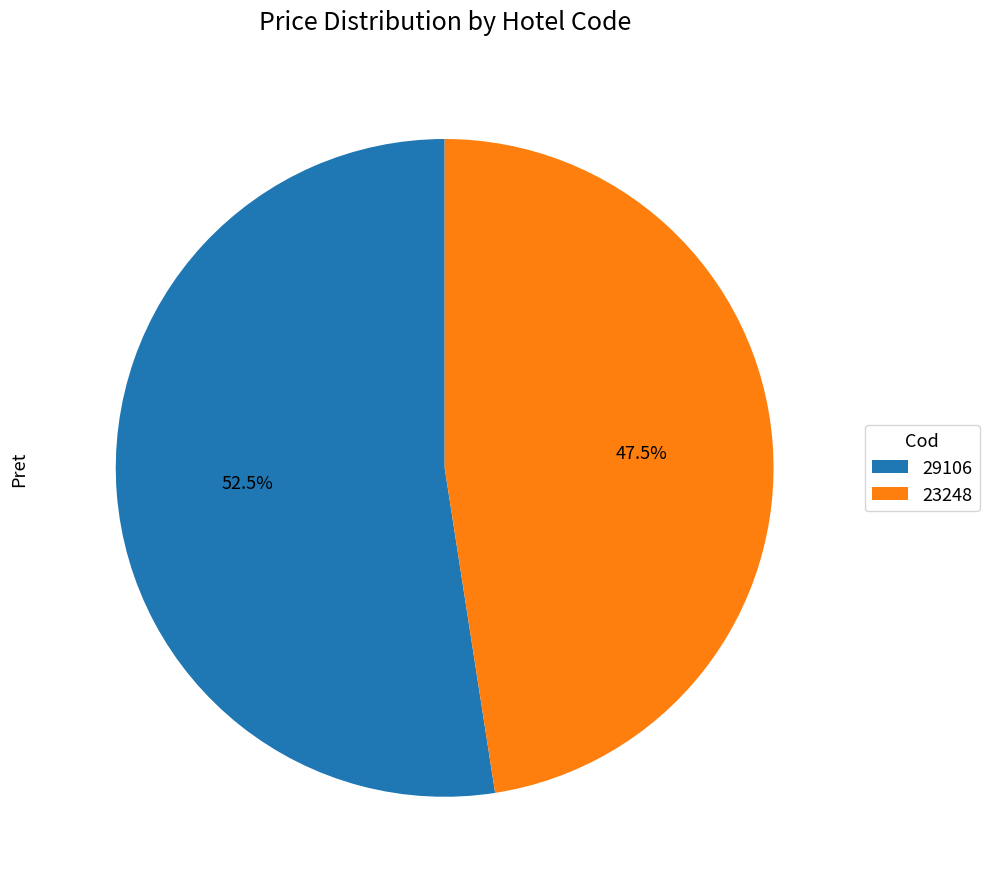

True or false: 23248 accounts for 39% of the total.

False